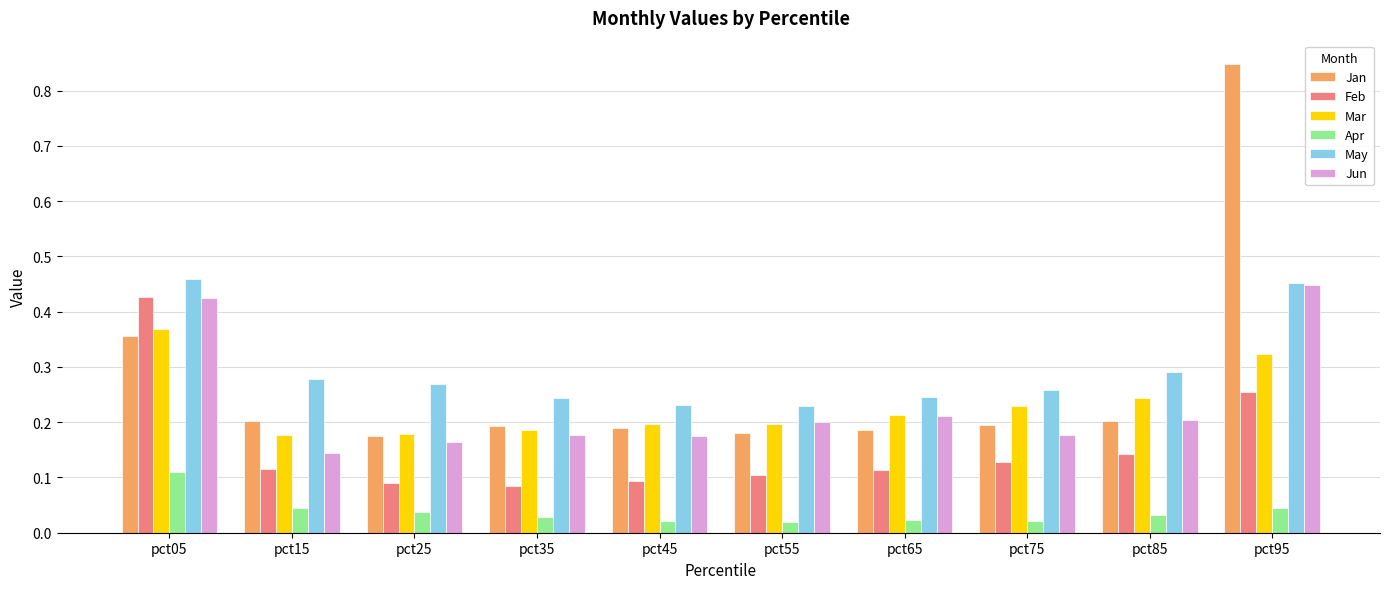

The value of Jan at pct05 is 0.5. True or false?

False